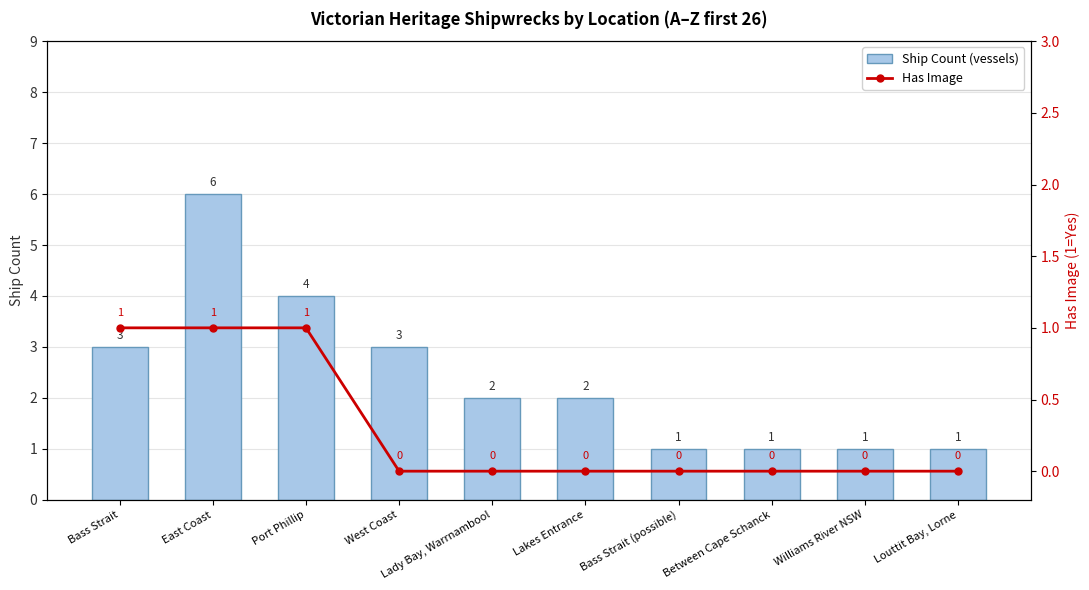

Which label corresponds to the largest value in the chart?

East Coast